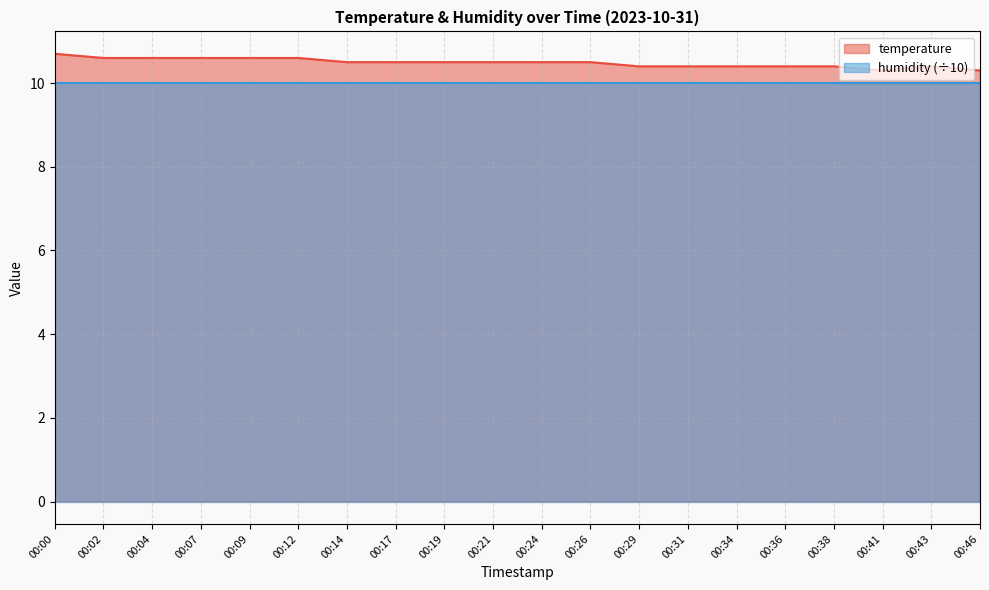

What is the difference between the values at 00:38 and 00:04?

0.2